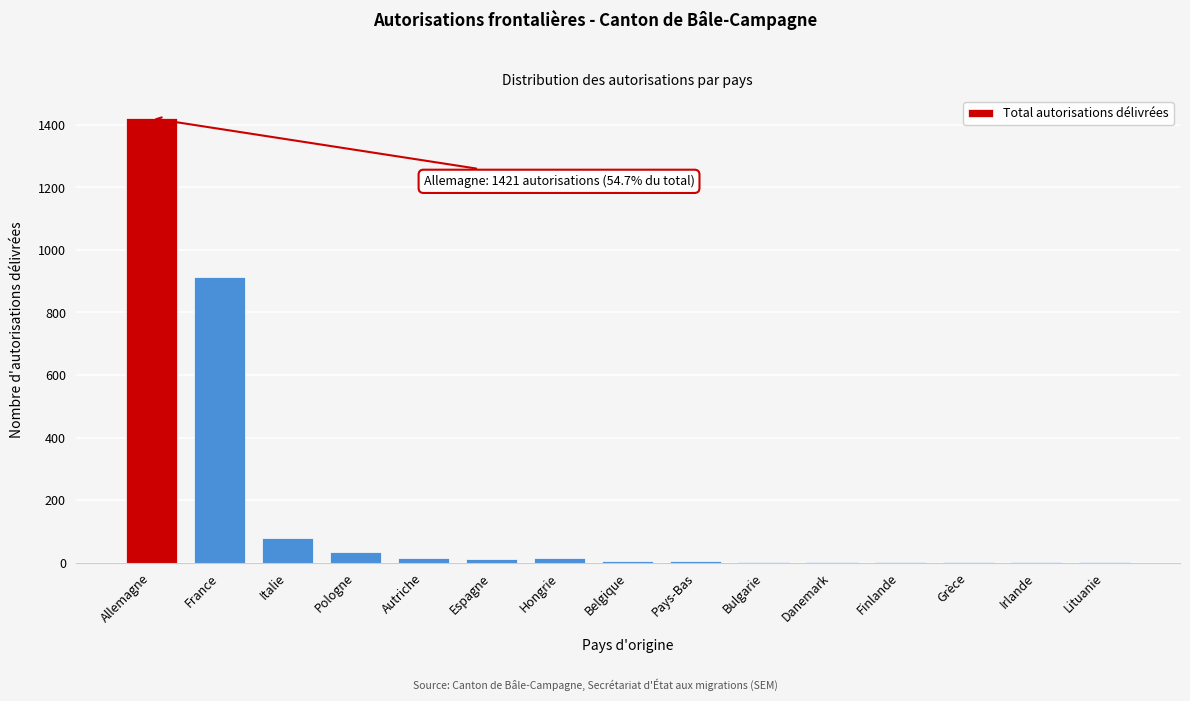

What is the sum of all values?

2515